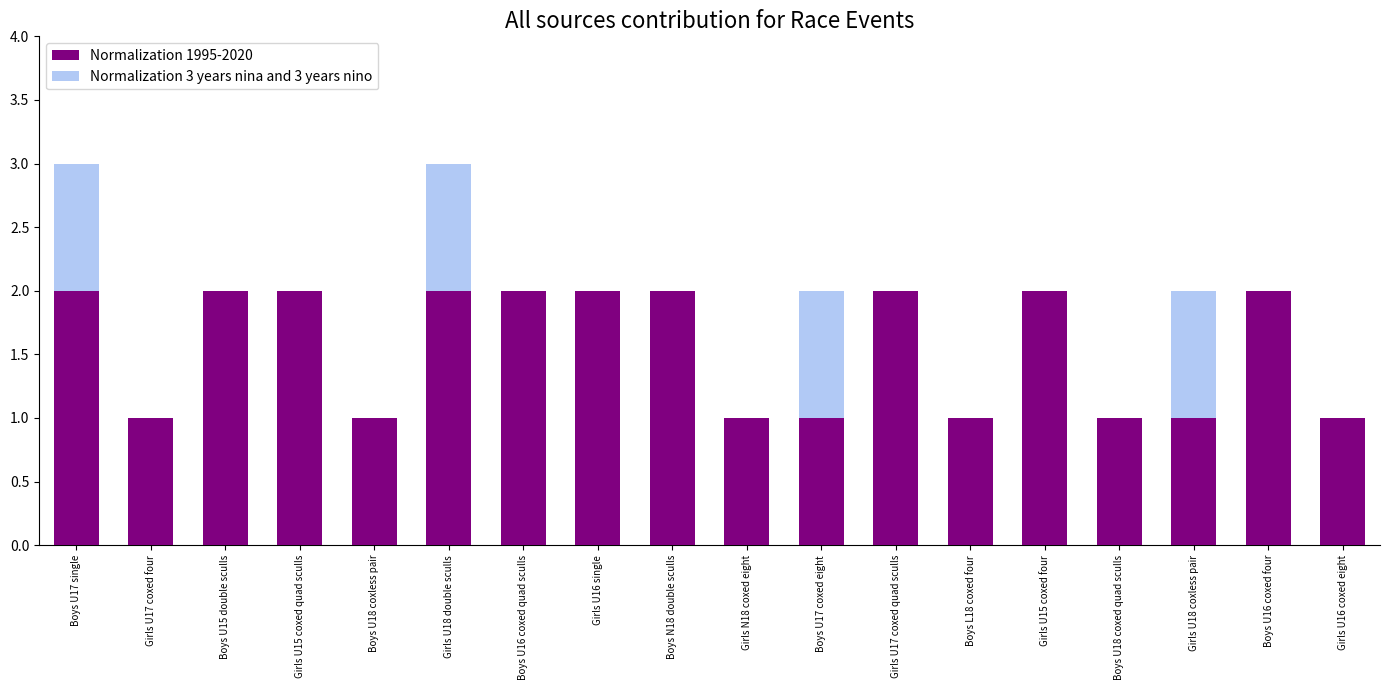

What is the label of the 16th bar from the right?

Boys U15 double sculls